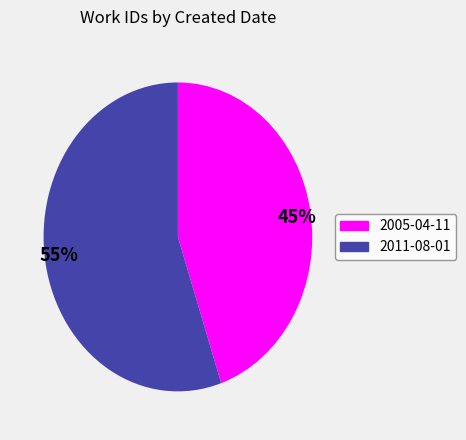

What is the smallest slice in the pie chart?

45%